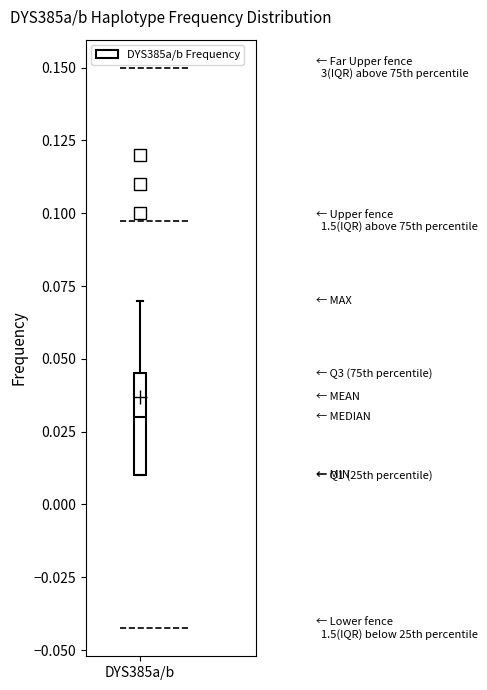

Where does the upper whisker of the box for DYS385a/b end on the y-axis? The values are not printed on the chart, so give them approximately, as read against the axis.

0.070